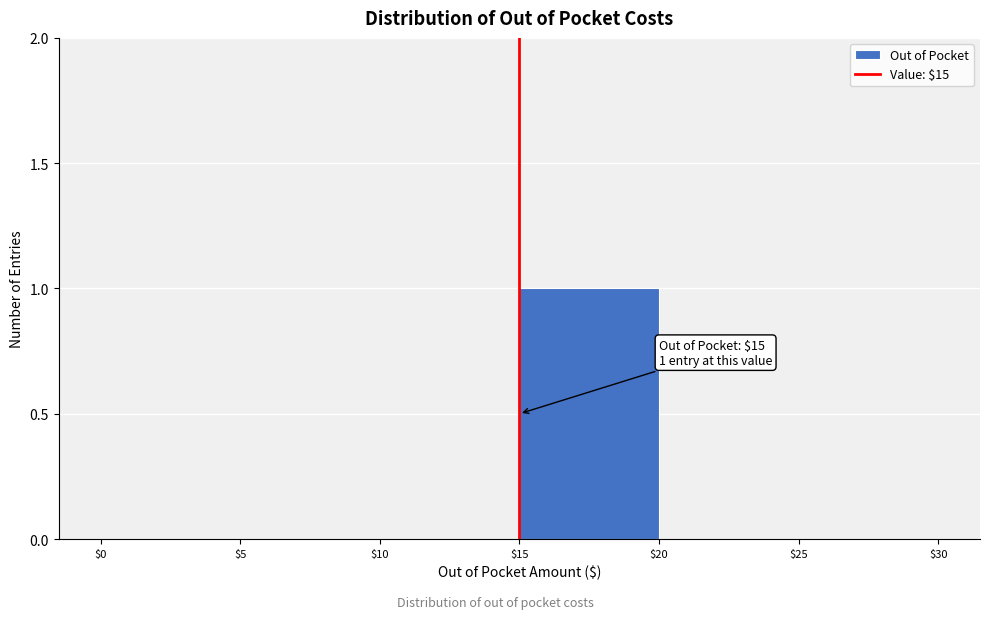

Which range on the x-axis has the tallest bar?

$15 to $20